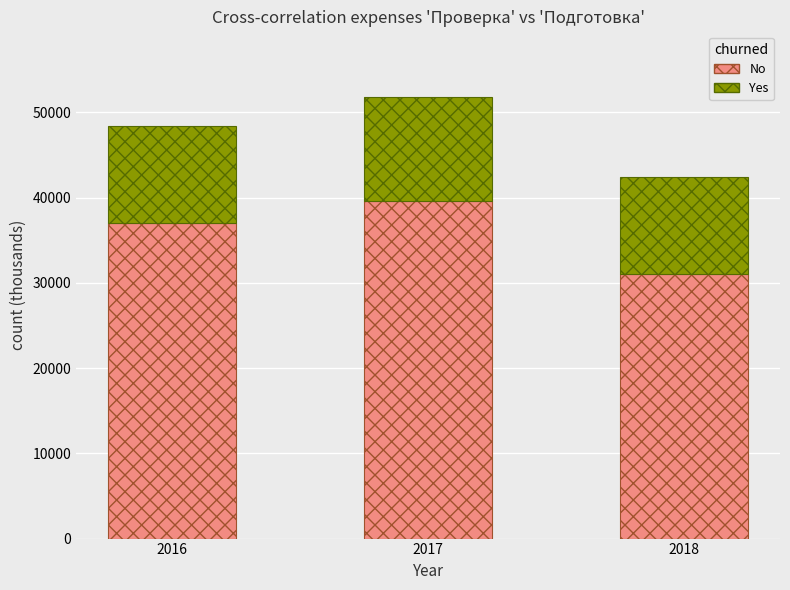

Reading left to right, transcribe the values for No.

2016=36996.0	2017=39553.9	2018=30977.5